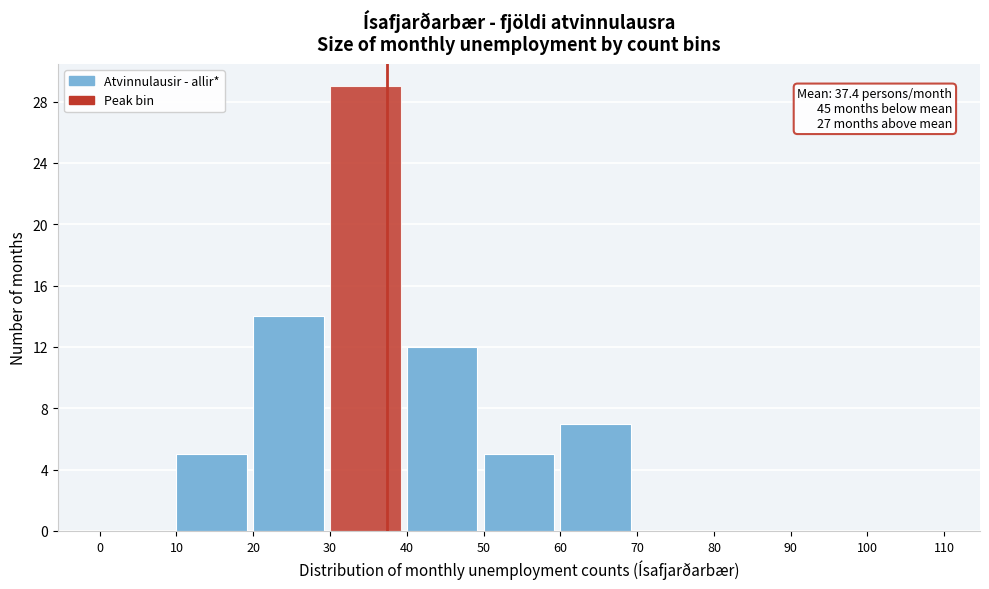

Over which range of the x-axis is the bar tallest?

30 to 40